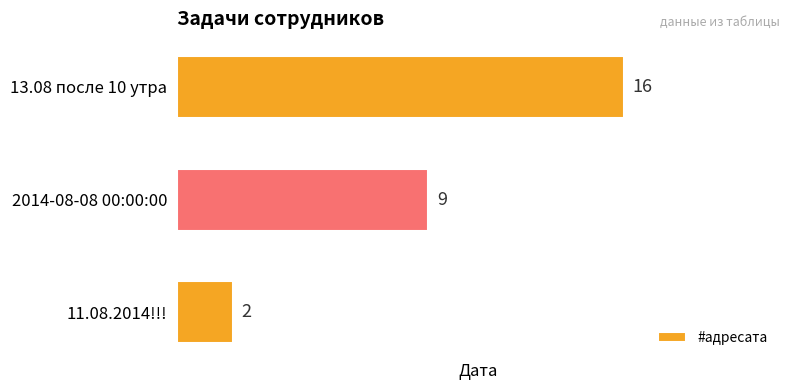

What is the average value?

9